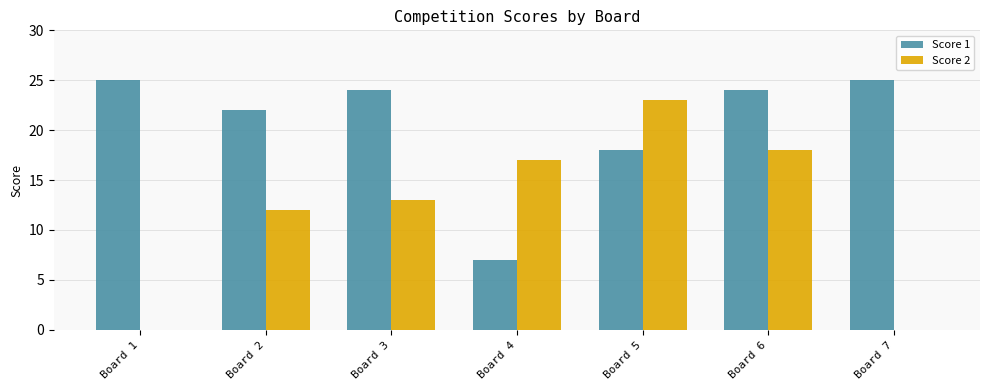

What is the sum of all Score 2 values?

83